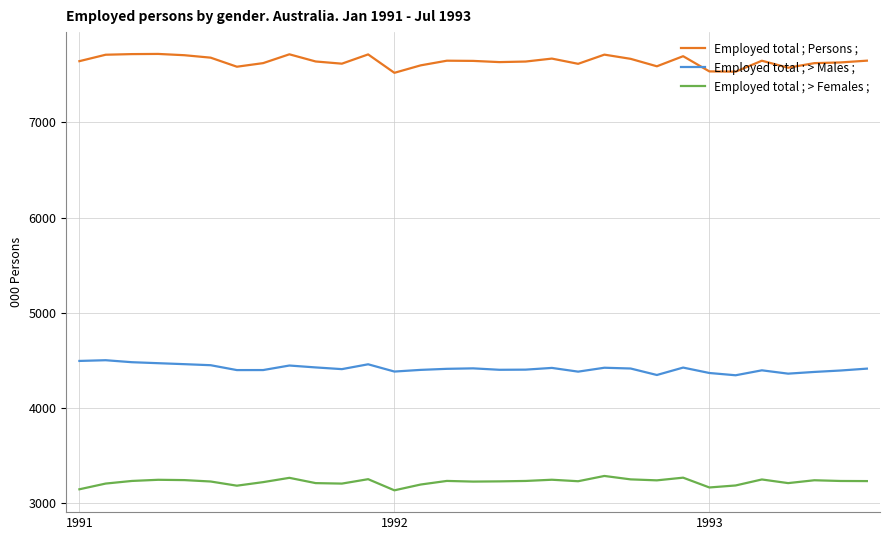

At how many categories does at least one series exceed 5346?

31